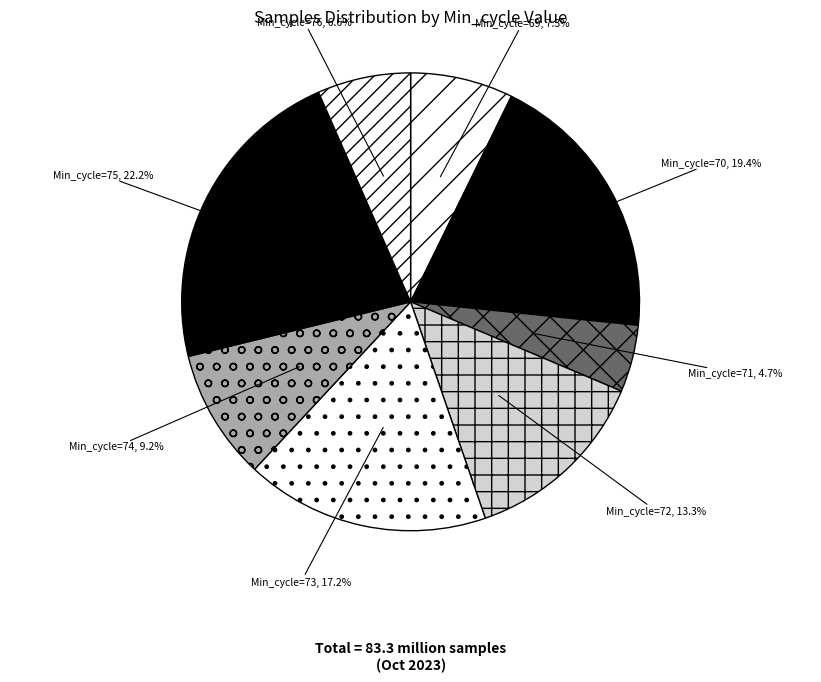

Is there any slice that represents more than half of the pie?

No